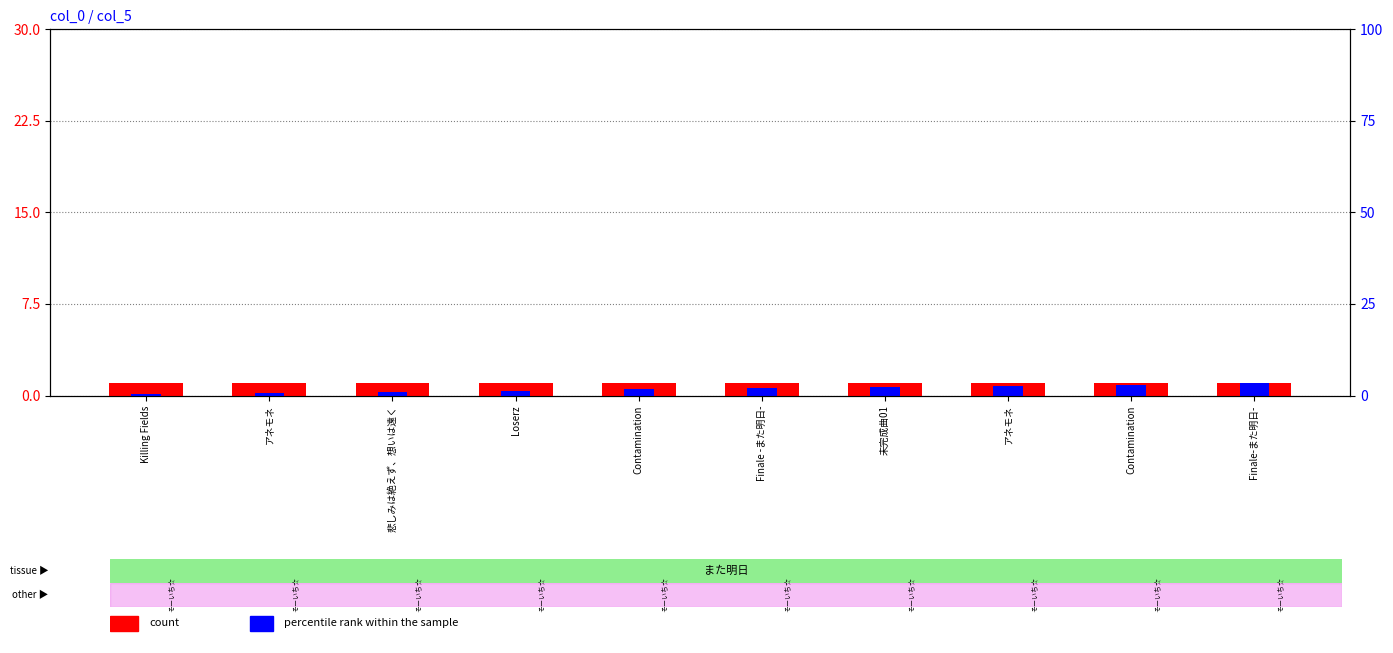

Which category has the lowest value in the count series?

Killing Fields